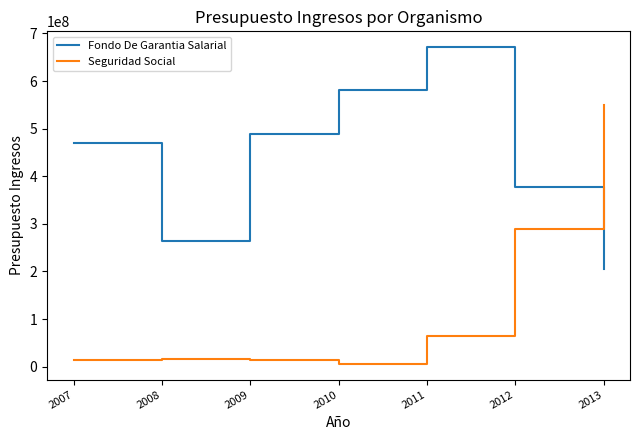

What is the difference between the second highest and second lowest values in the Fondo De Garantia Salarial series?

317590760